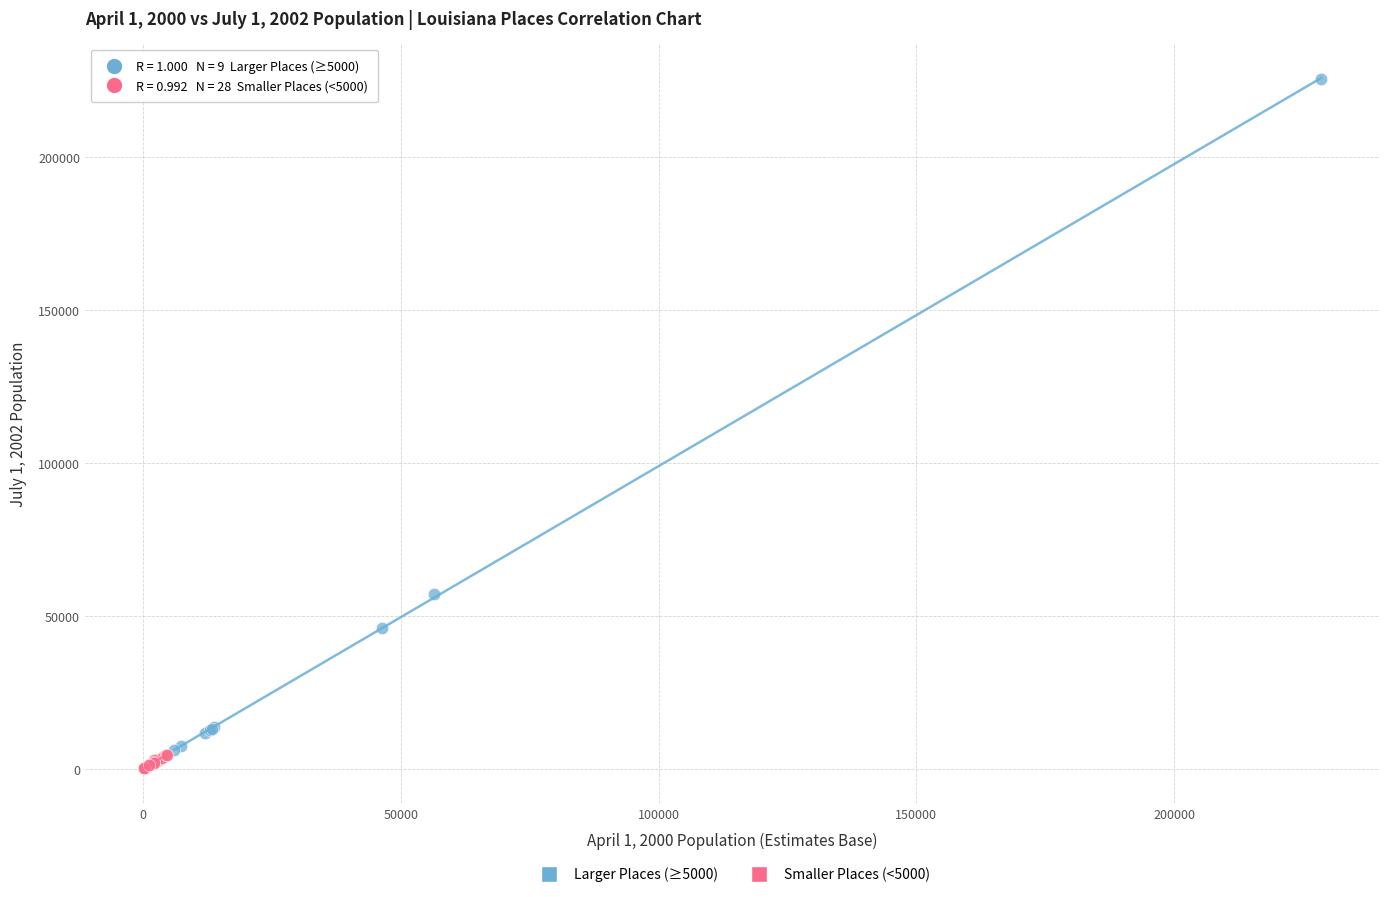

What are all the series names shown in the legend?

Larger Places (≥5000), Smaller Places (<5000)